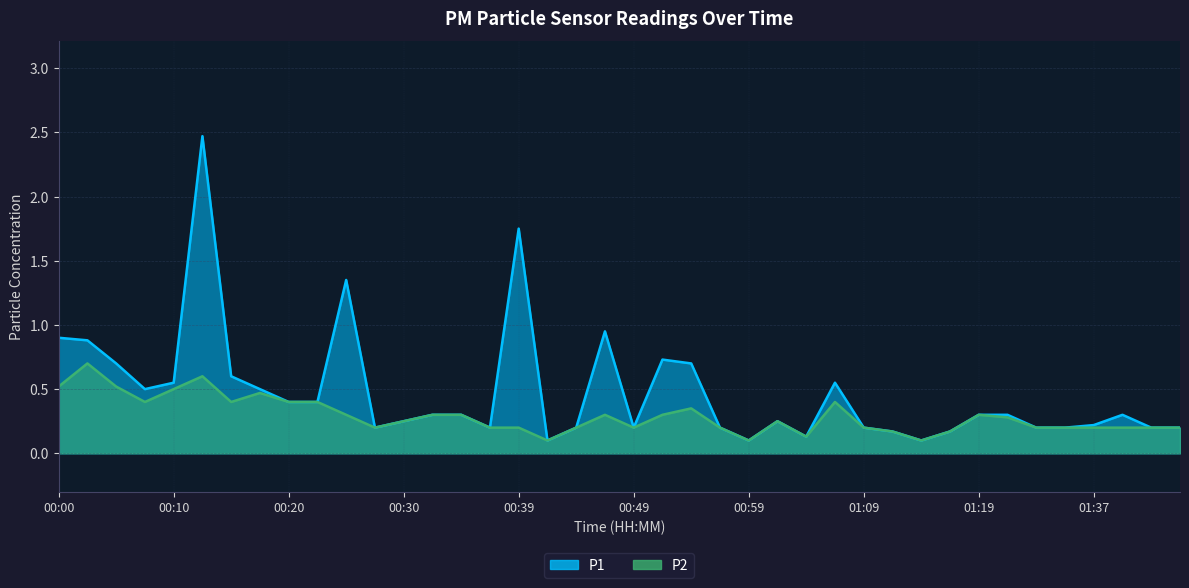

What are all the series names shown in the legend?

P1, P2